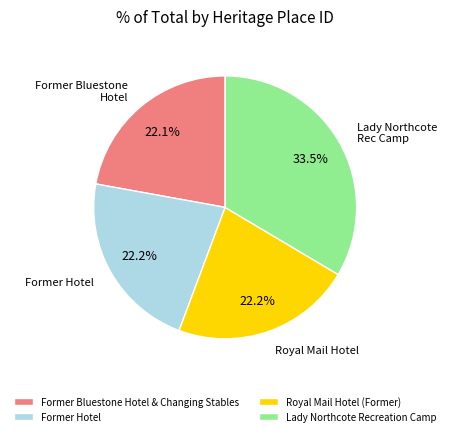

Which slice is the largest?

Lady Northcote Recreation Camp